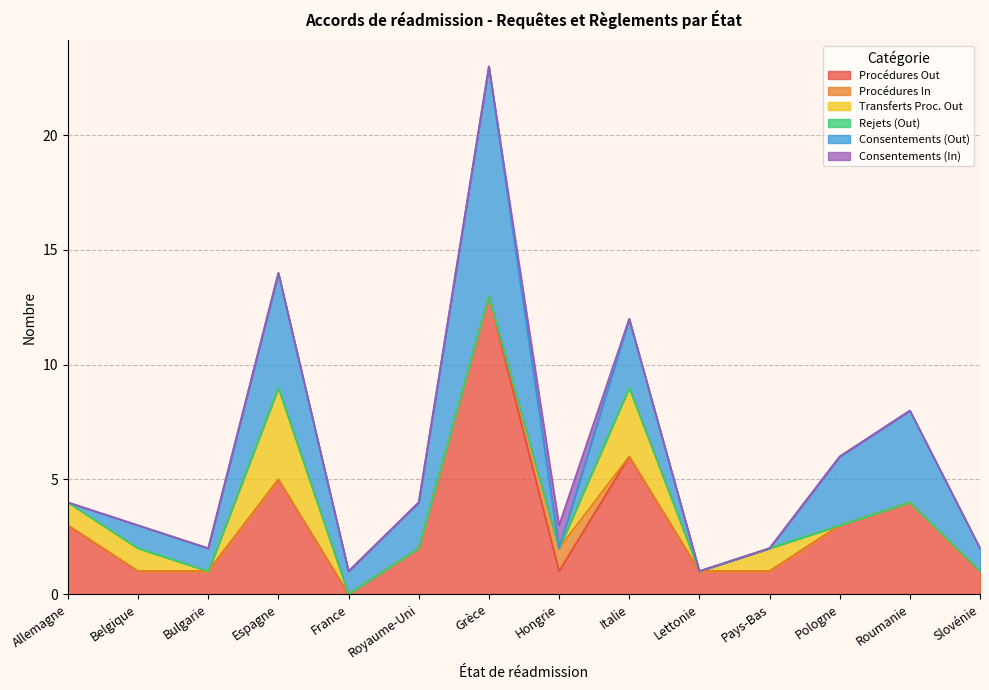

What is the difference between the maximum and second lowest values in the Procédures In series?

1